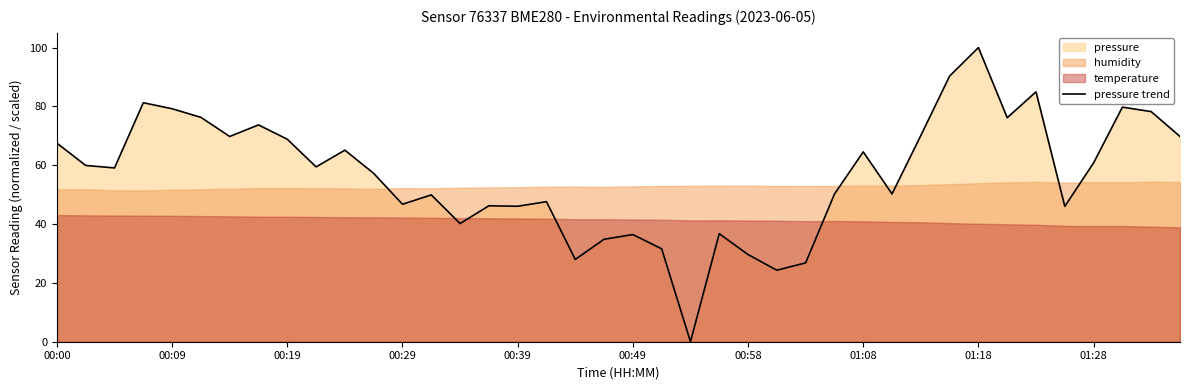

True or false: pressure trend has a value of 64.5 at 01:08.

True